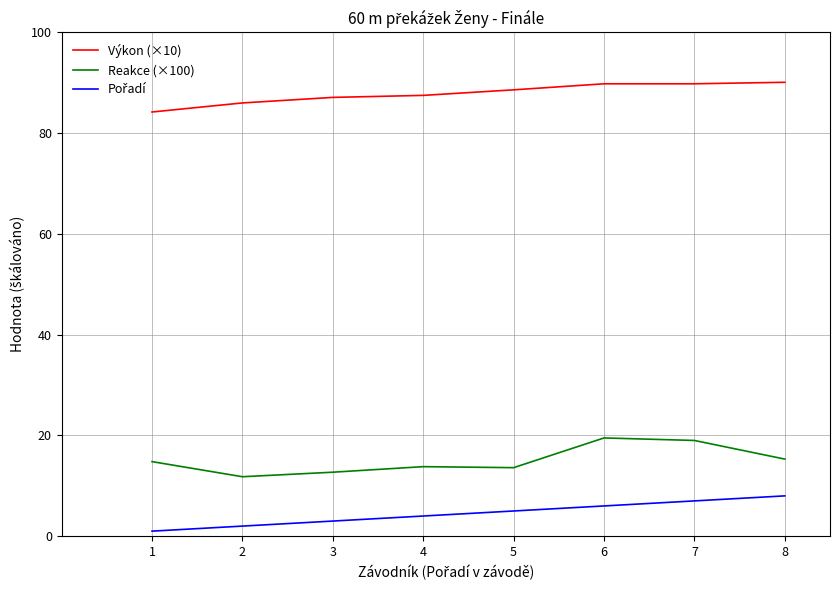

What is the maximum value shown in the chart?

90.1